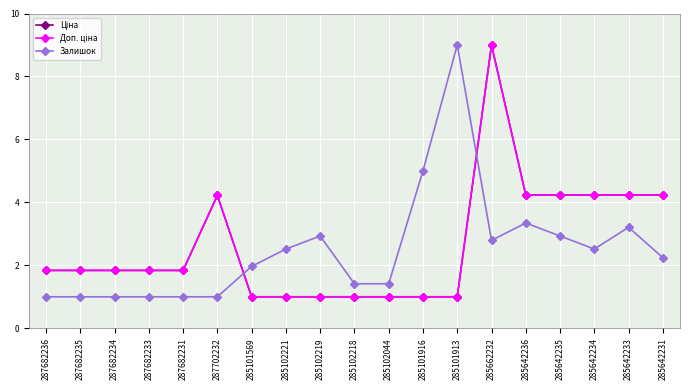

How many categories are shown in the chart?

19